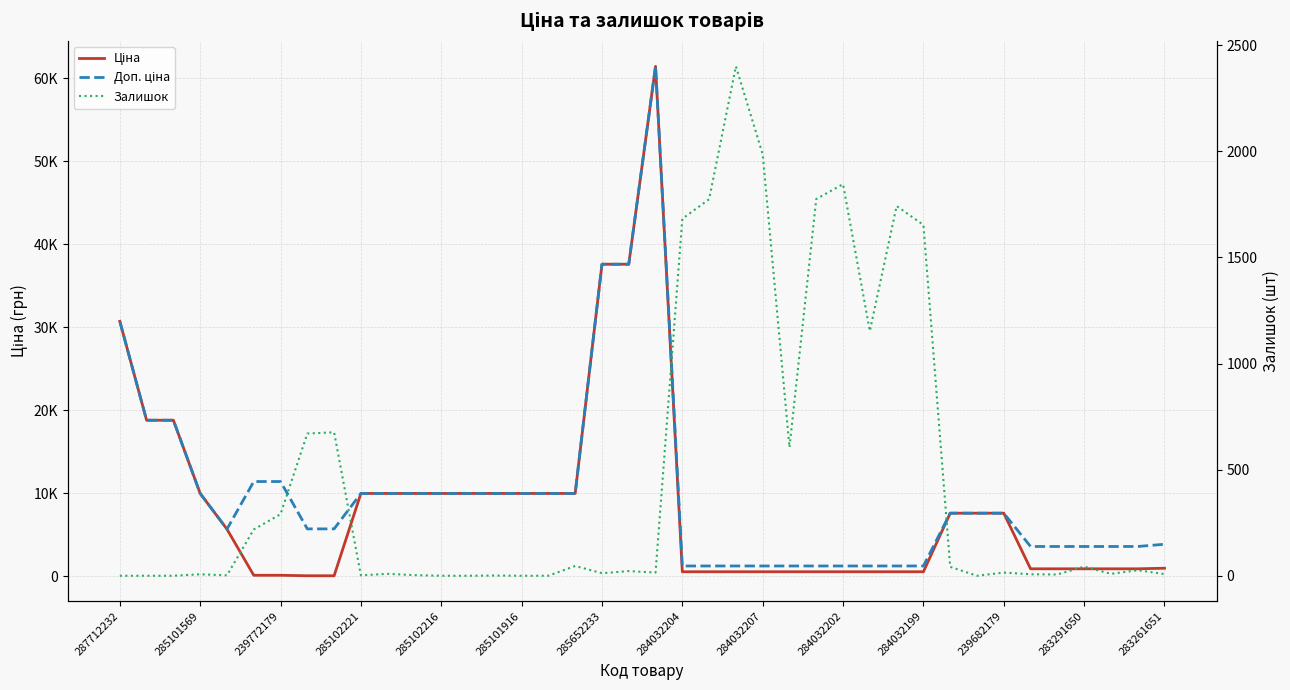

At which label is Залишок closest to 1200?

28